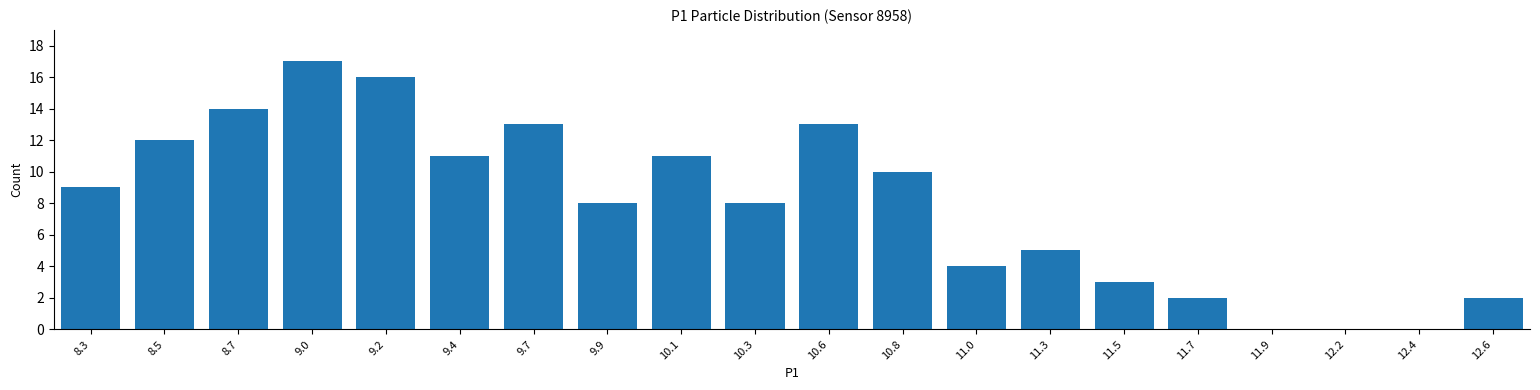

Reading left to right, list all the values displayed in this chart.

8.3=9	8.5=12	8.7=14	9.0=17	9.2=16	9.4=11	9.7=13	9.9=8	10.1=11	10.3=8	10.6=13	10.8=10	11.0=4	11.3=5	11.5=3	11.7=2	11.9=0	12.2=0	12.4=0	12.6=2